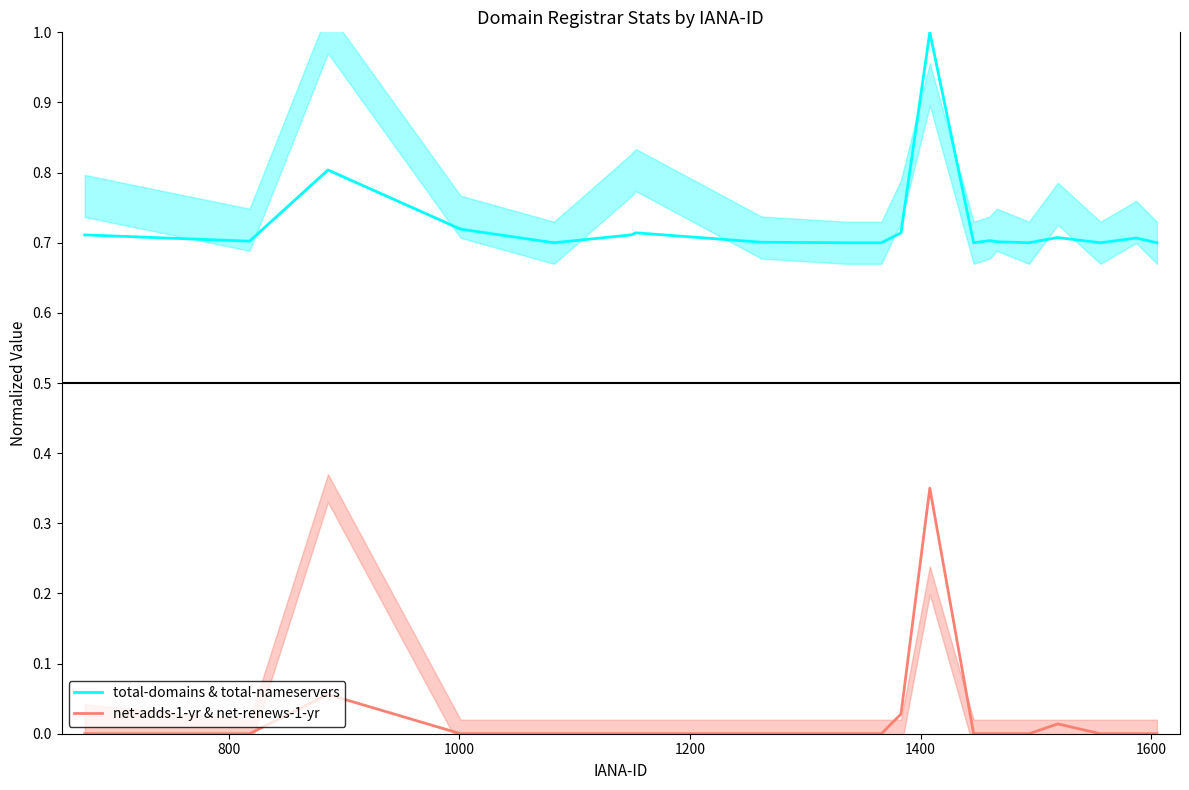

In net-adds-1-yr & net-renews-1-yr, how many points are higher than both neighbors (excluding endpoints)?

3